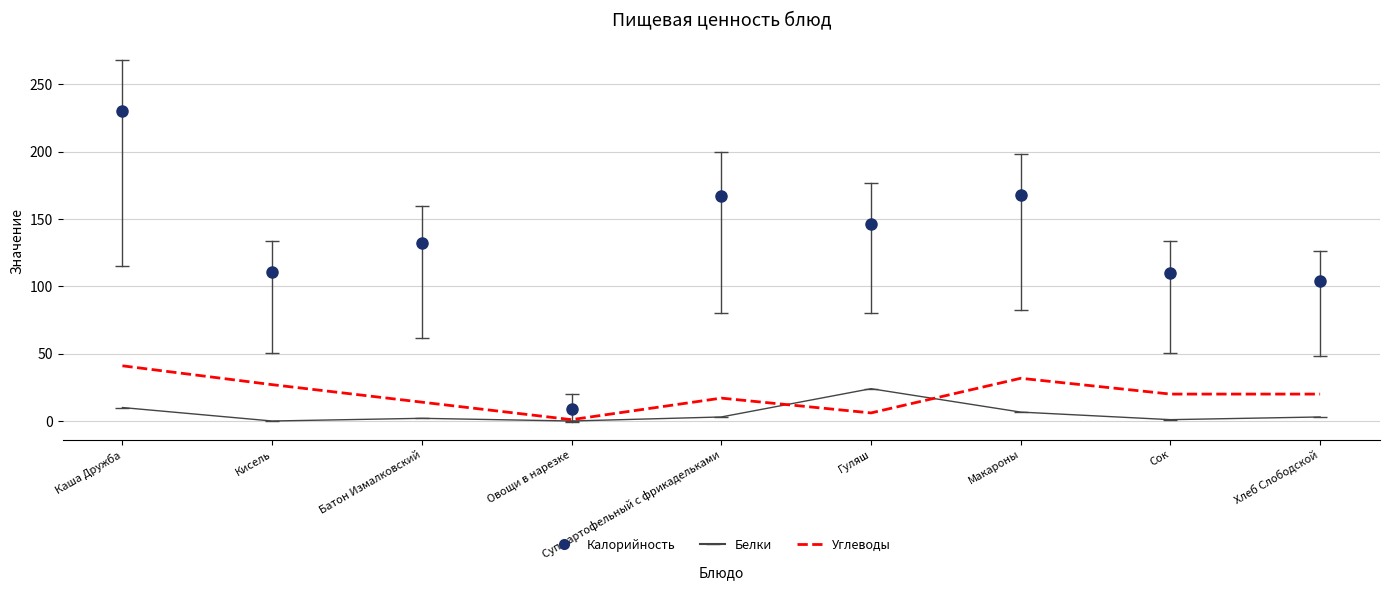

Count the number of data series in this chart.

3